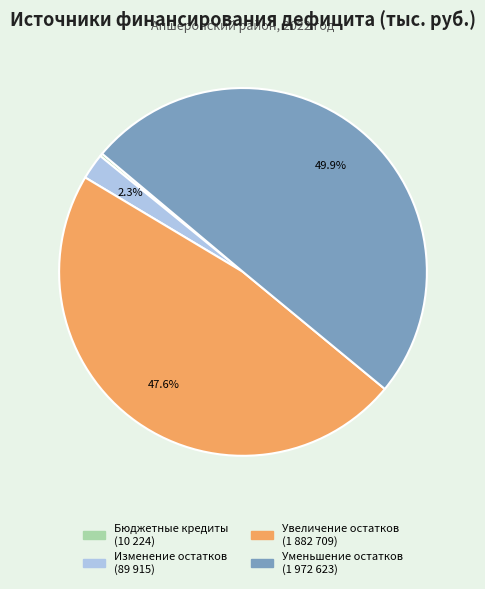

Between Изменение остатков and Увеличение остатков, which is larger?

Увеличение остатков